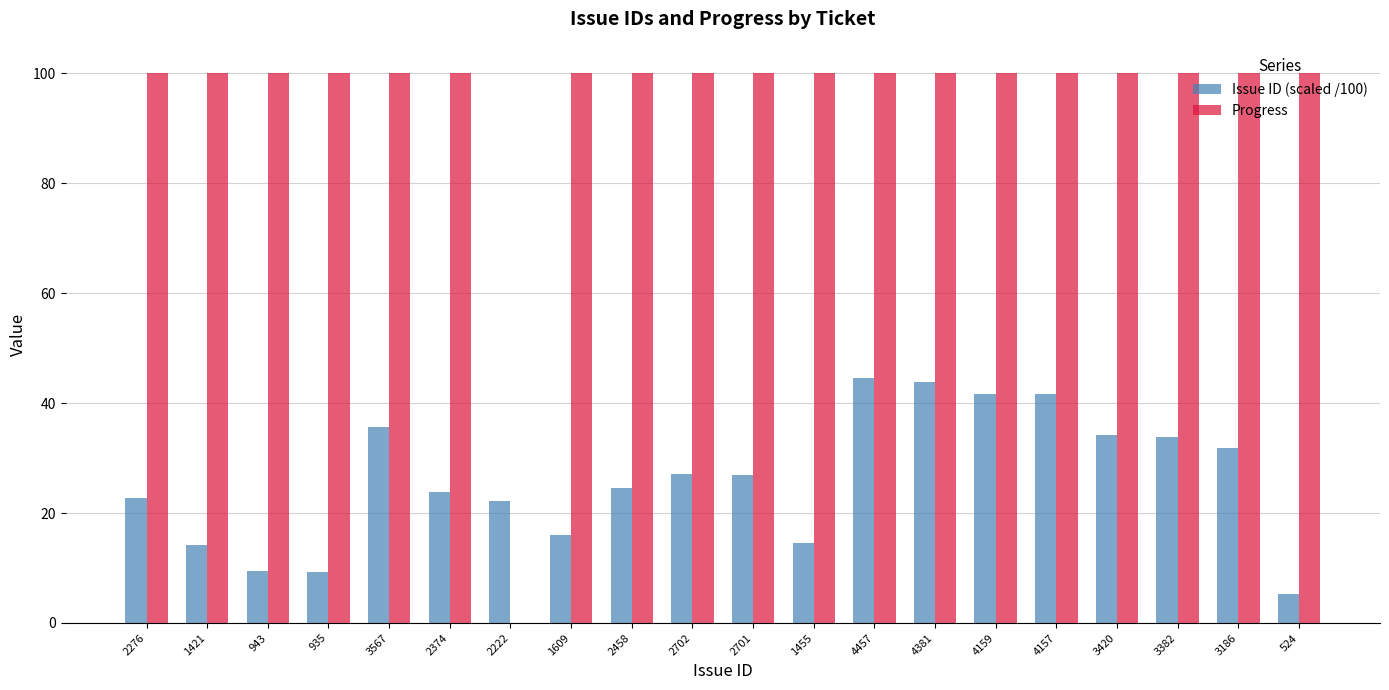

Which series changed the most between 2701 and 4457?

Issue ID (scaled /100)